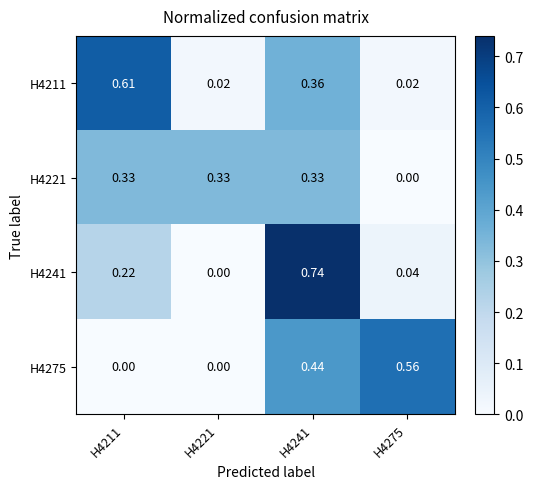

Is the value of H4221 at H4221 greater than the value of H4275 at H4211?

Yes